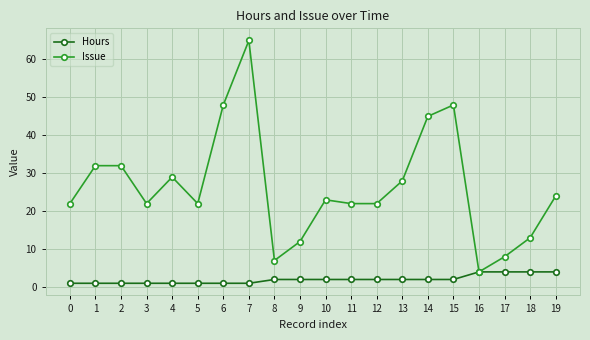

Reading left to right, list all the values displayed in this chart.

Hours: 0=1	1=1	2=1	3=1	4=1	5=1	6=1	7=1	8=2	9=2	10=2	11=2	12=2	13=2	14=2	15=2	16=4	17=4	18=4	19=4
Issue: 0=22	1=32	2=32	3=22	4=29	5=22	6=48	7=65	8=7	9=12	10=23	11=22	12=22	13=28	14=45	15=48	16=4	17=8	18=13	19=24